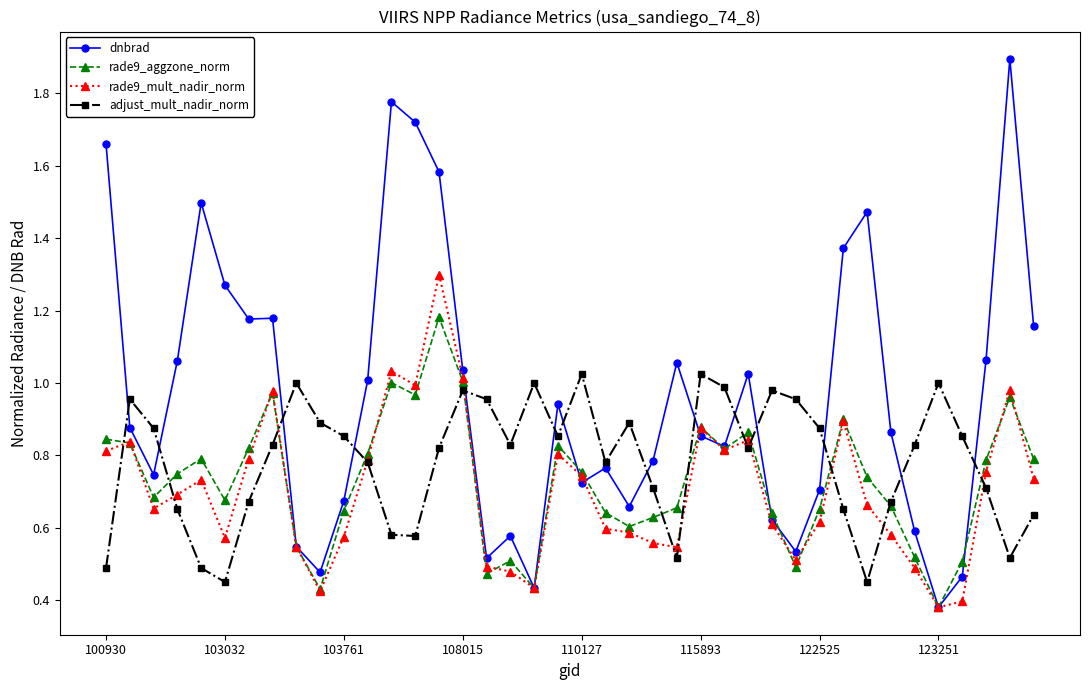

Which series has the widest spread of values?

dnbrad